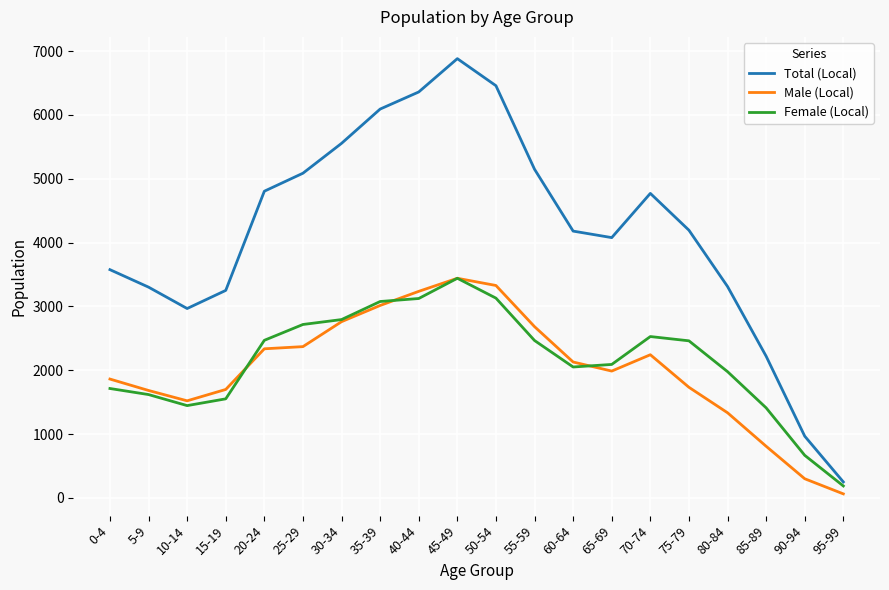

At which category is the sum across all series the highest?

45-49